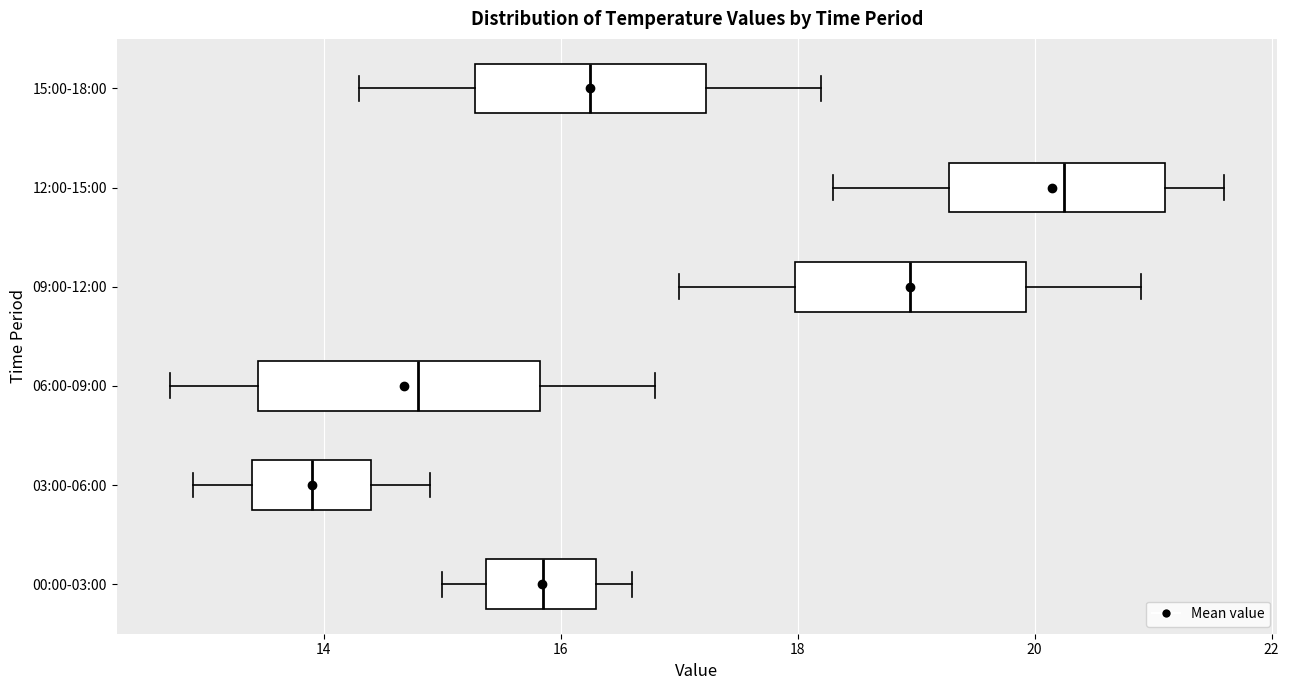

Reading bottom to top, transcribe this box plot: for each box, give where its median line is, the range the box spans, and where its two whiskers end, as read against the x-axis. The values are not printed on the chart, so give them approximately, as read against the axis.

00:00-03:00: median 15.8, box 15.4 to 16.4, whiskers 15.0 to 16.6
03:00-06:00: median 14.0, box 13.4 to 14.4, whiskers 13.0 to 15.0
06:00-09:00: median 14.8, box 13.4 to 15.8, whiskers 12.8 to 16.8
09:00-12:00: median 19.0, box 18.0 to 20.0, whiskers 17.0 to 21.0
12:00-15:00: median 20.2, box 19.2 to 21.2, whiskers 18.4 to 21.6
15:00-18:00: median 16.2, box 15.2 to 17.2, whiskers 14.4 to 18.2